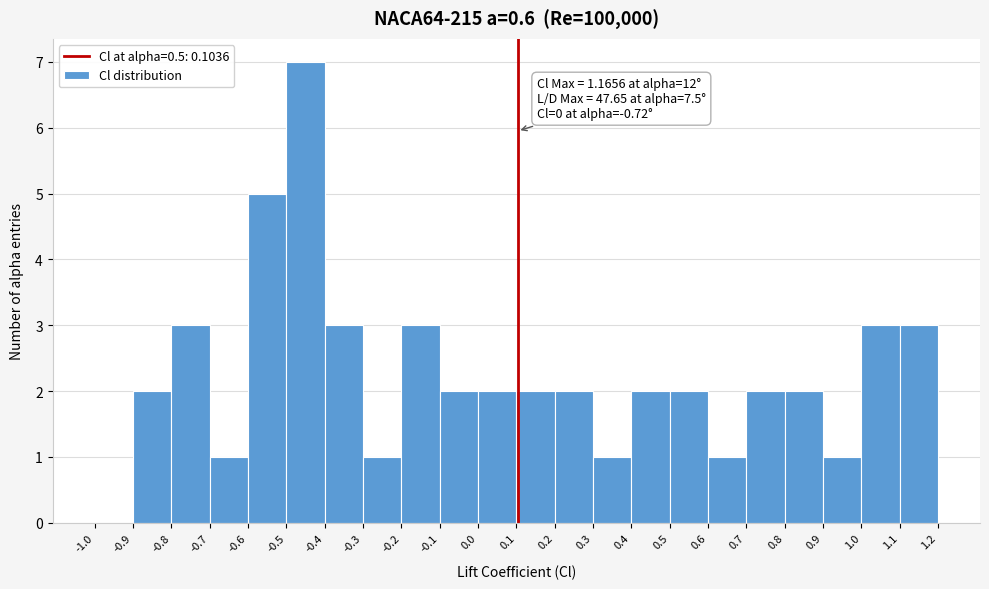

Over which range of the x-axis is the bar tallest?

-0.5 to -0.4